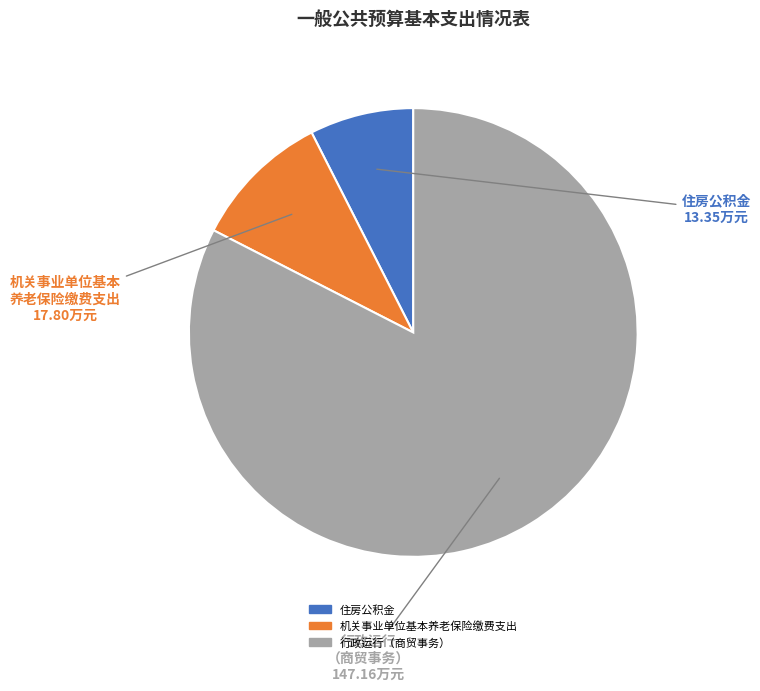

Which slice is the smallest?

住房公积金